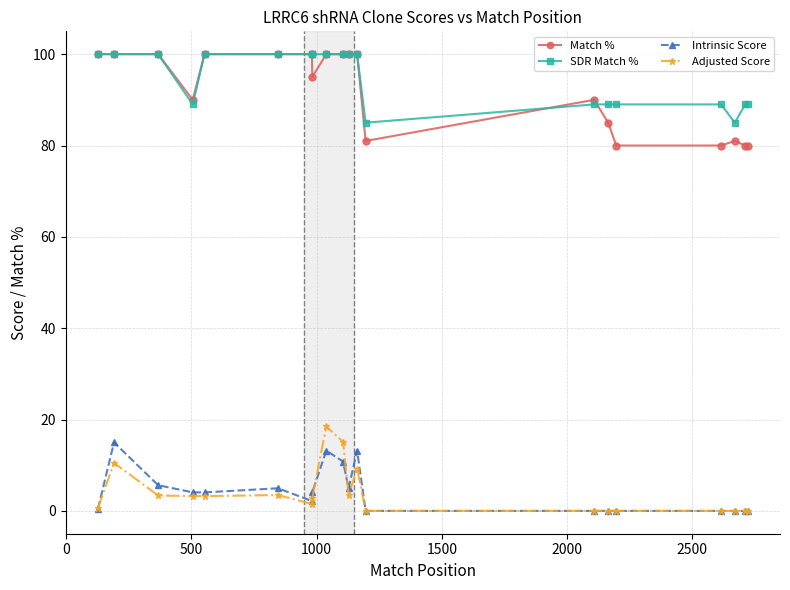

True or false: Match % and Intrinsic Score intersect in this chart.

False